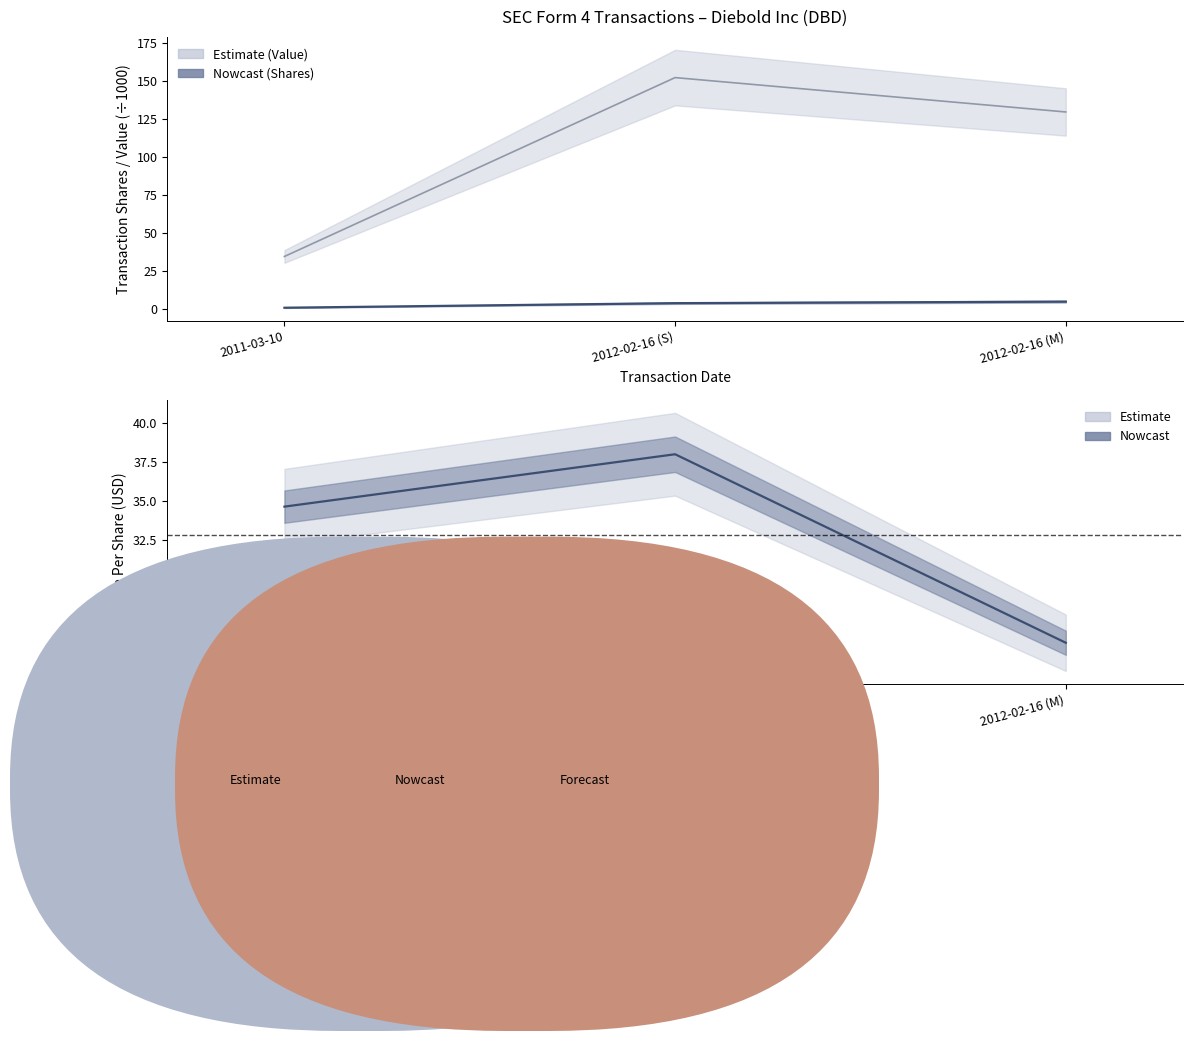

List the series in order of their overall mean, lowest first.

transactionShares, transactionPricePerShare, transactionValue